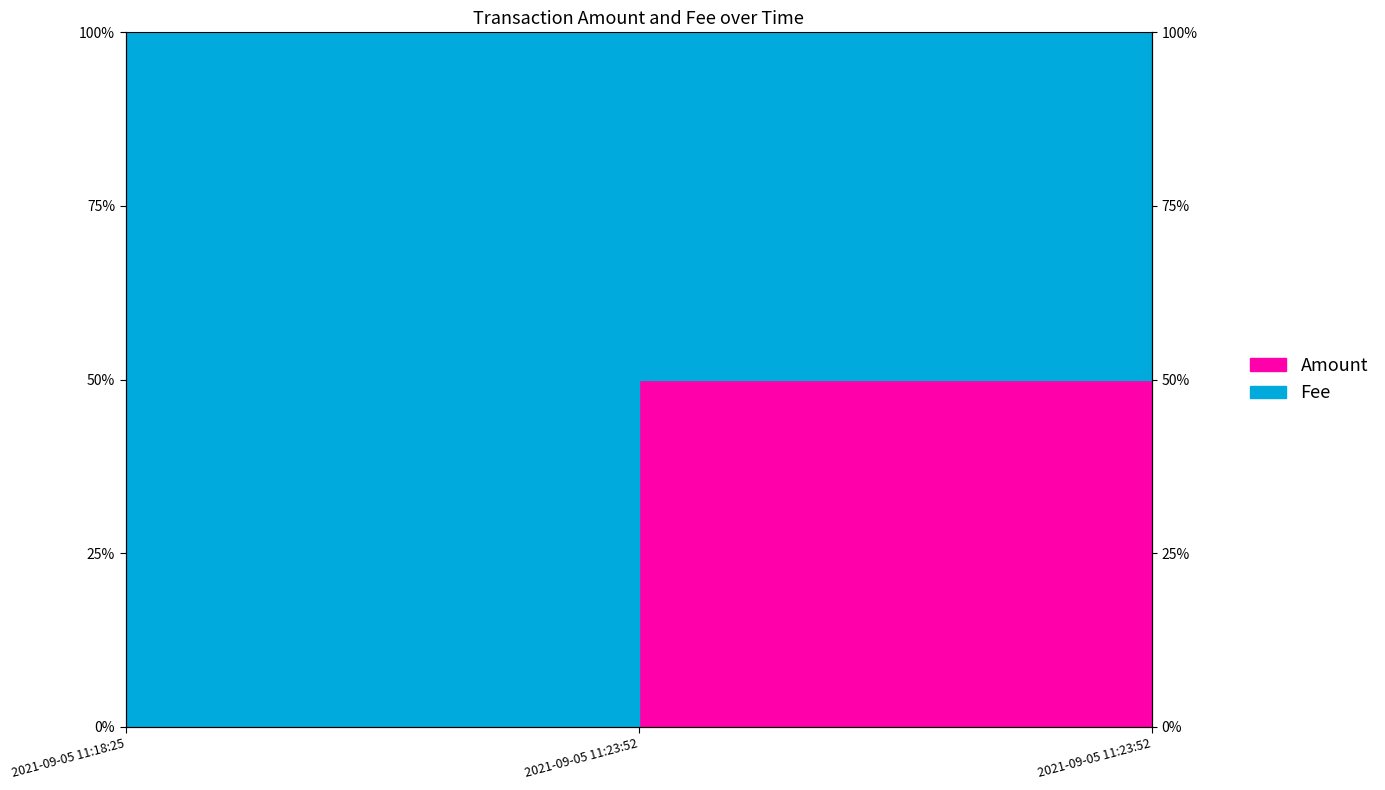

Rank the categories by value from highest to lowest.

2021-09-05 11:23:52, 2021-09-05 11:23:52, 2021-09-05 11:18:25